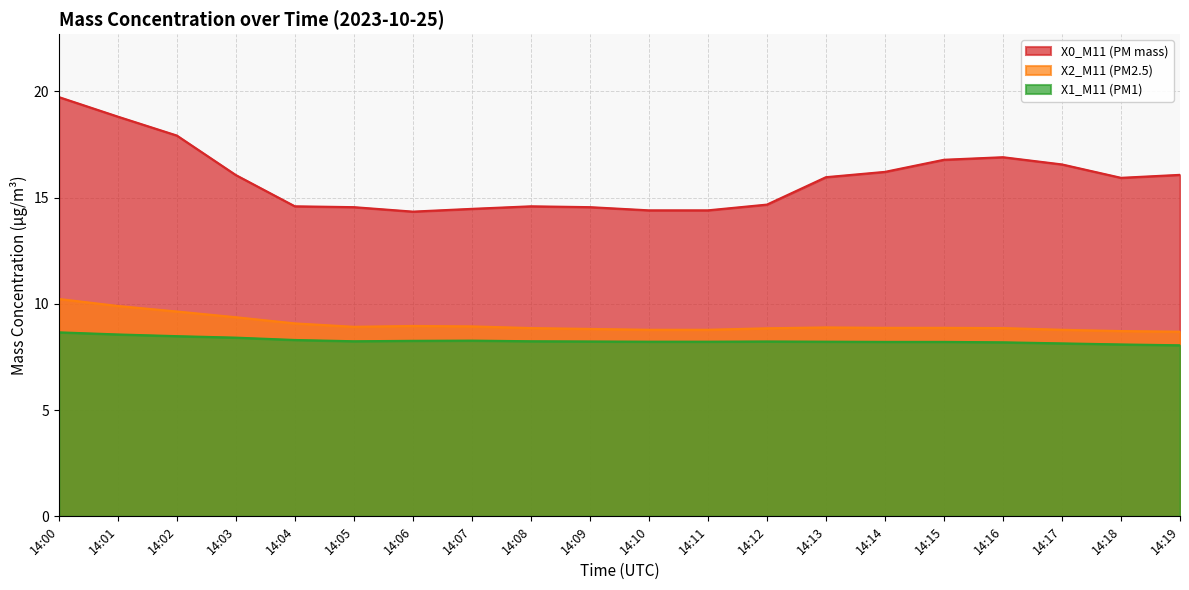

Is the value of X1_M11 (PM1) at 14:12 greater than the value of X0_M11 (PM mass) at 14:16?

No